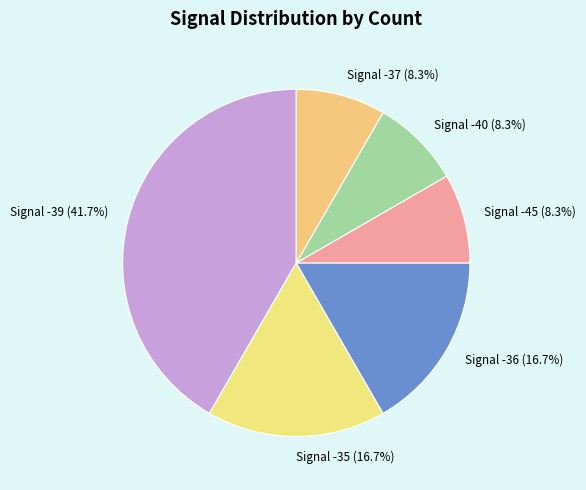

Combined, do Signal -40 (8.3%) and Signal -36 (16.7%) account for over 50%?

No